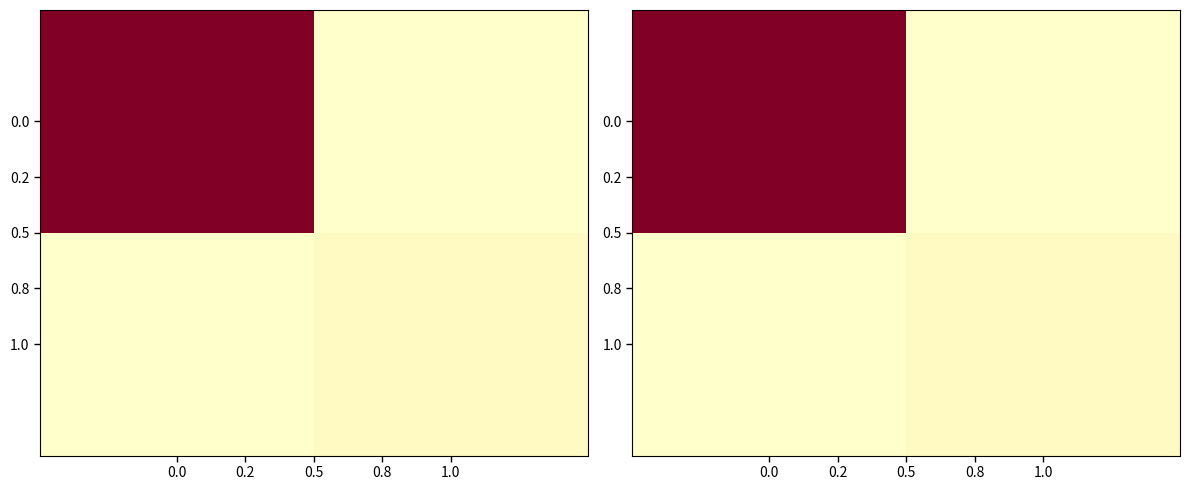

What is the approximate value of 0.0 at 0.0?

225.0